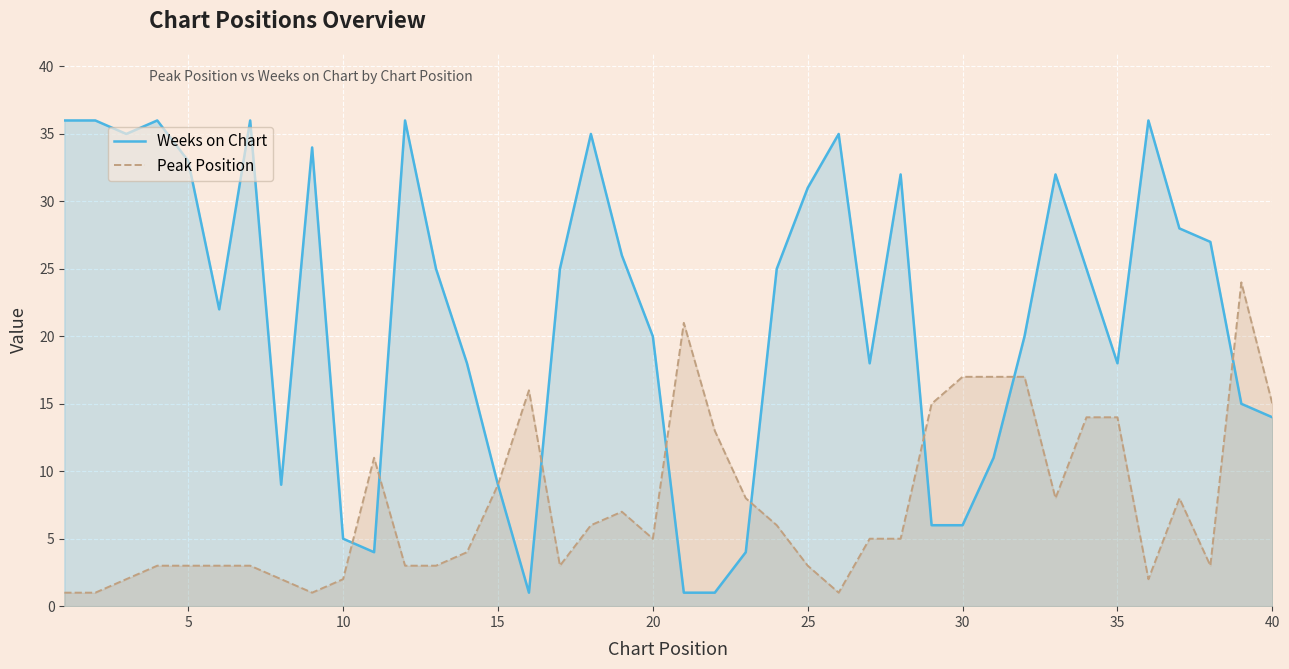

What is the maximum value shown in the chart?

36